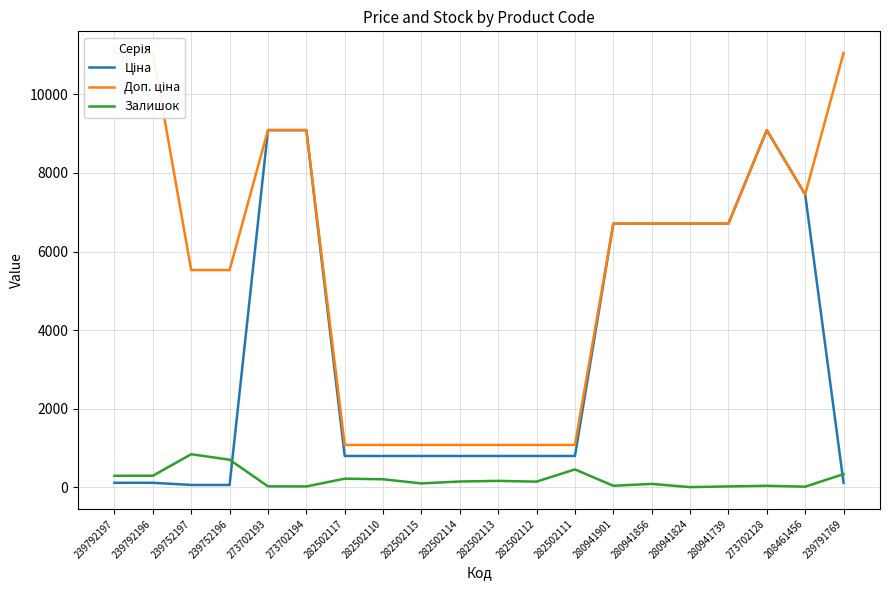

Is it true that Доп. ціна equals 6710.2 at 280941824?

True